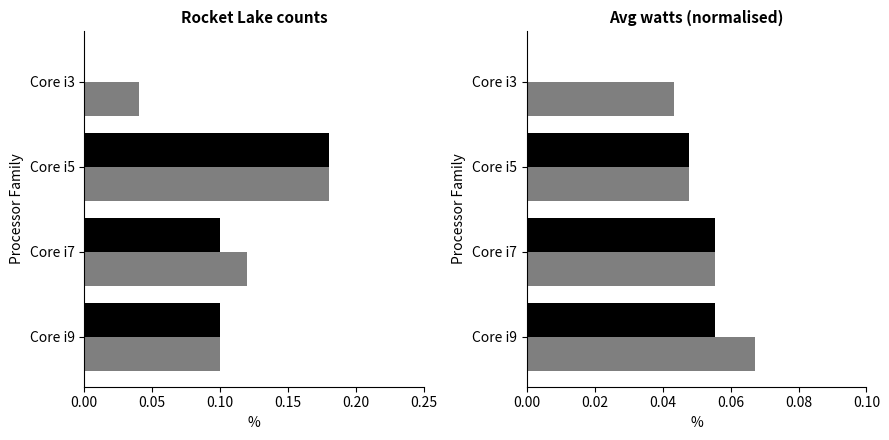

Is it true that Rocket Lake equals 0.1 at 0.05?

True